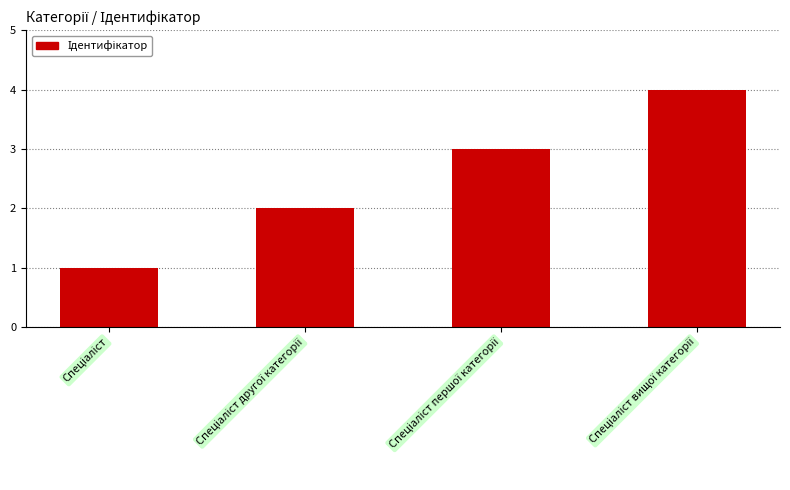

What is the sum of all values?

10